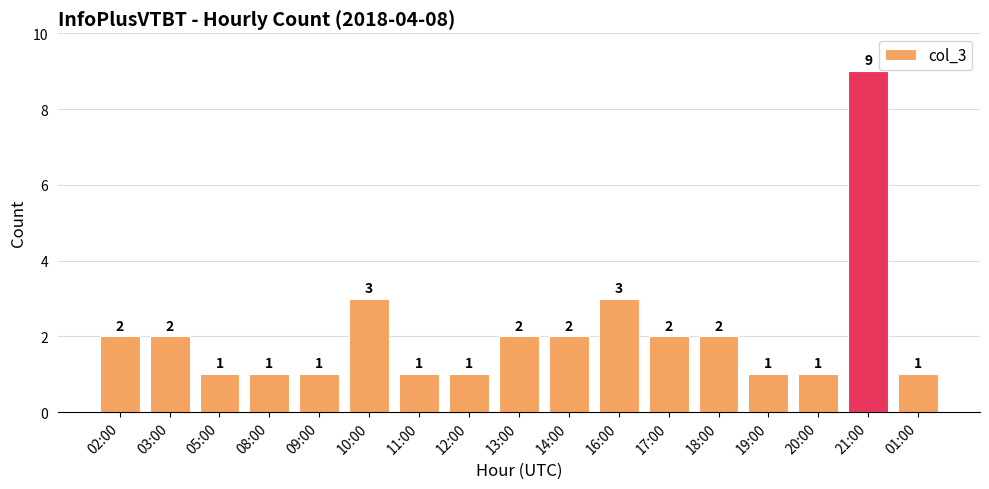

The chart shows a value of 1 at 03:00. True or false?

False